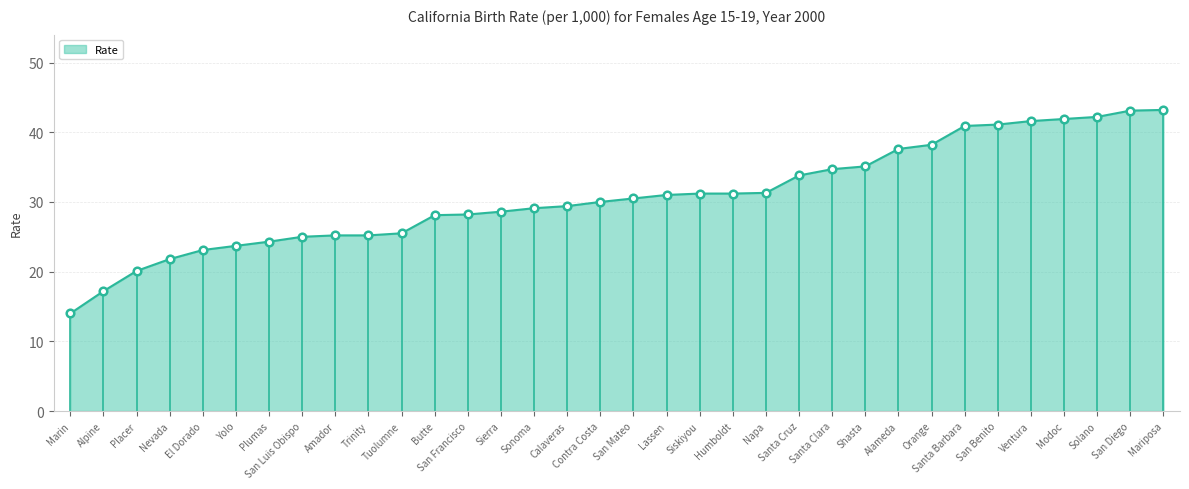

Between Placer and Alameda, which is larger?

Alameda